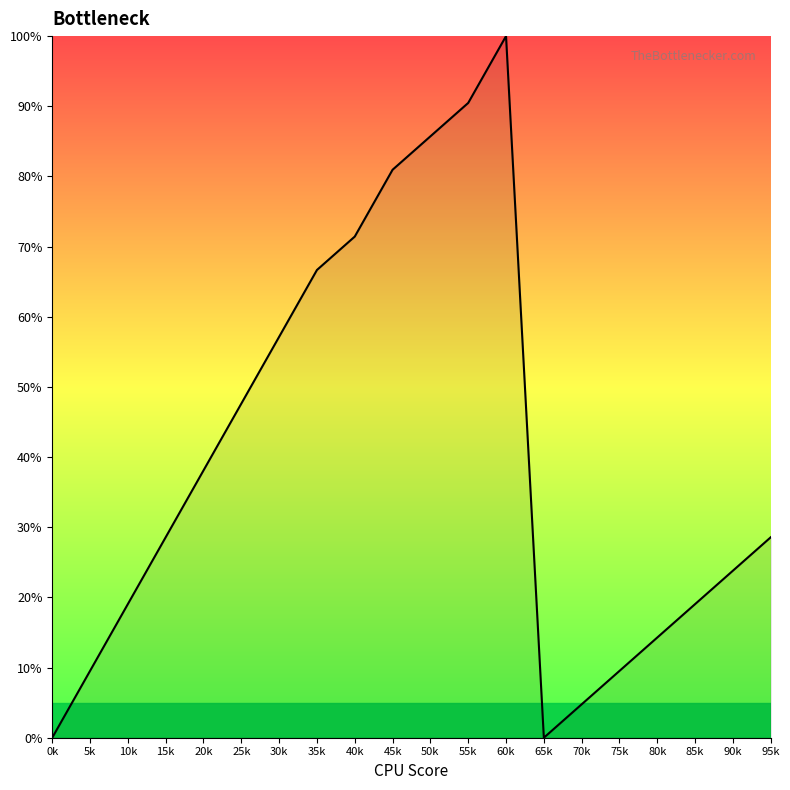

What is the change in value from 15k to 60k?

+71.4